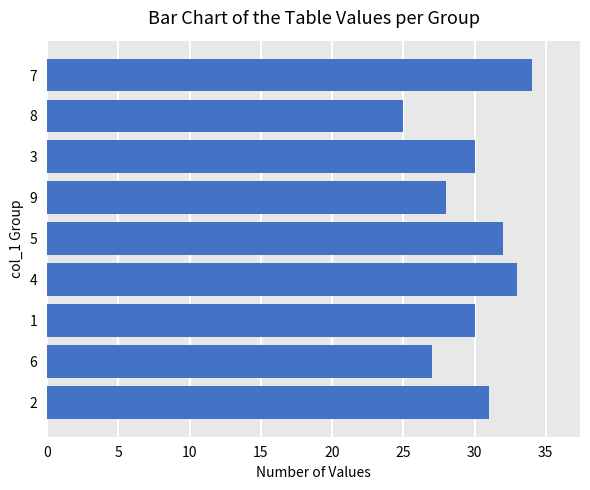

Which category has the highest value across all series?

7